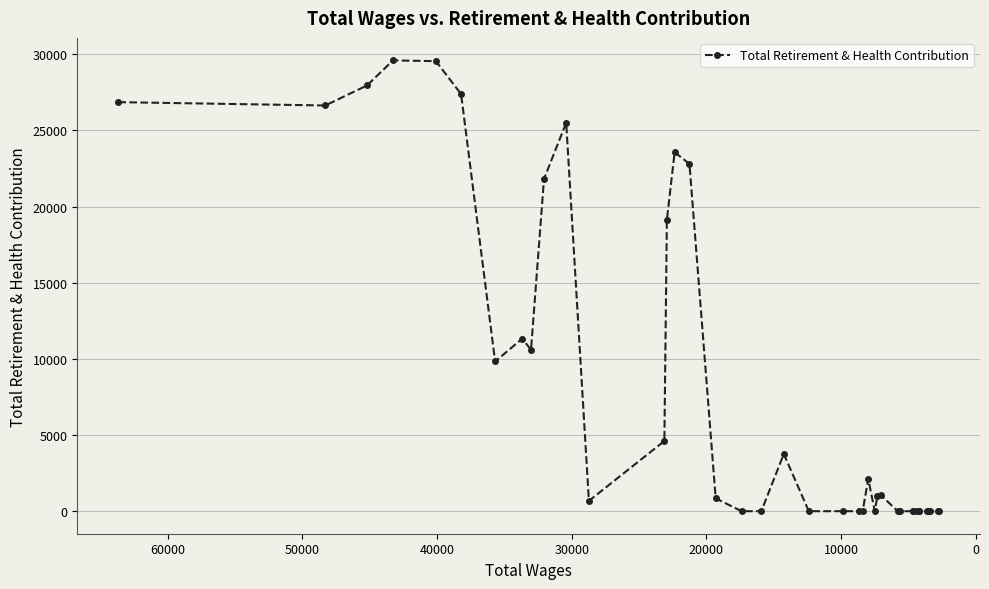

True or false: the data has more than 2 interior local peaks.

True